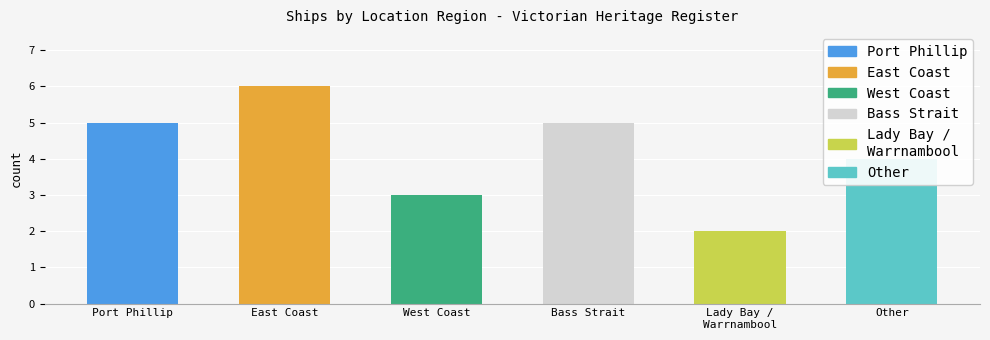

Approximately how many times larger is the value at Other compared to Bass Strait?

0.8